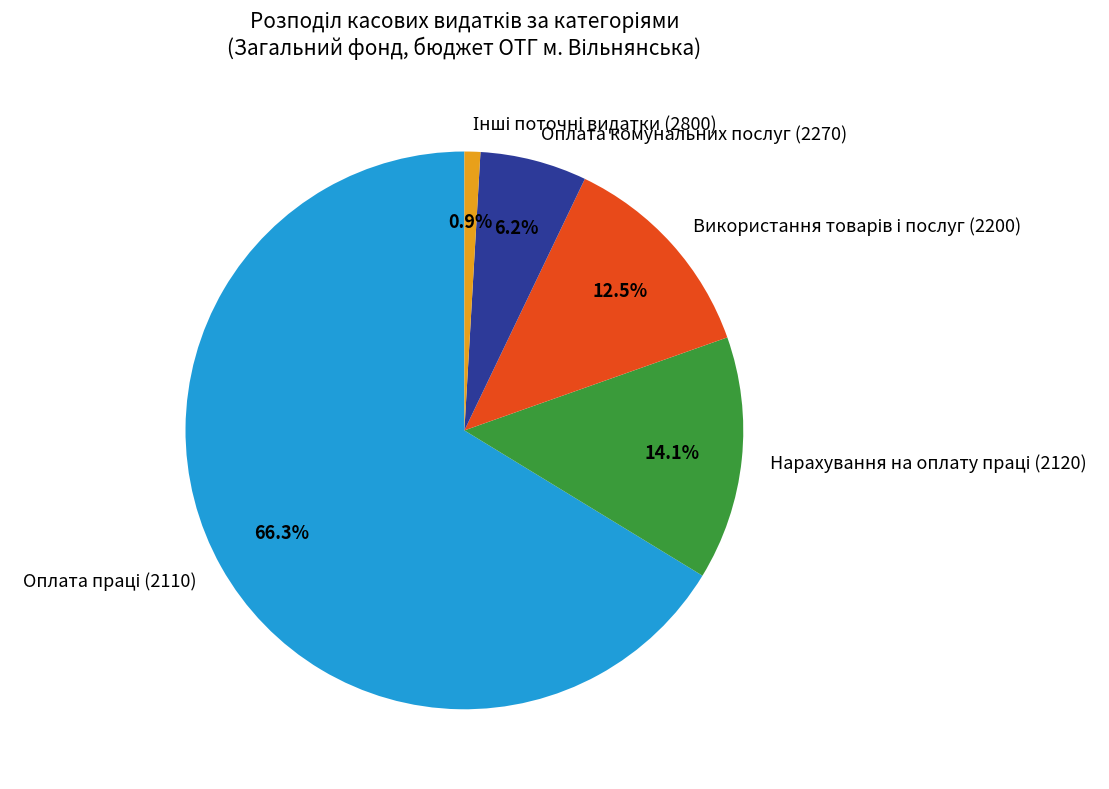

Is there a majority slice in this chart?

Yes